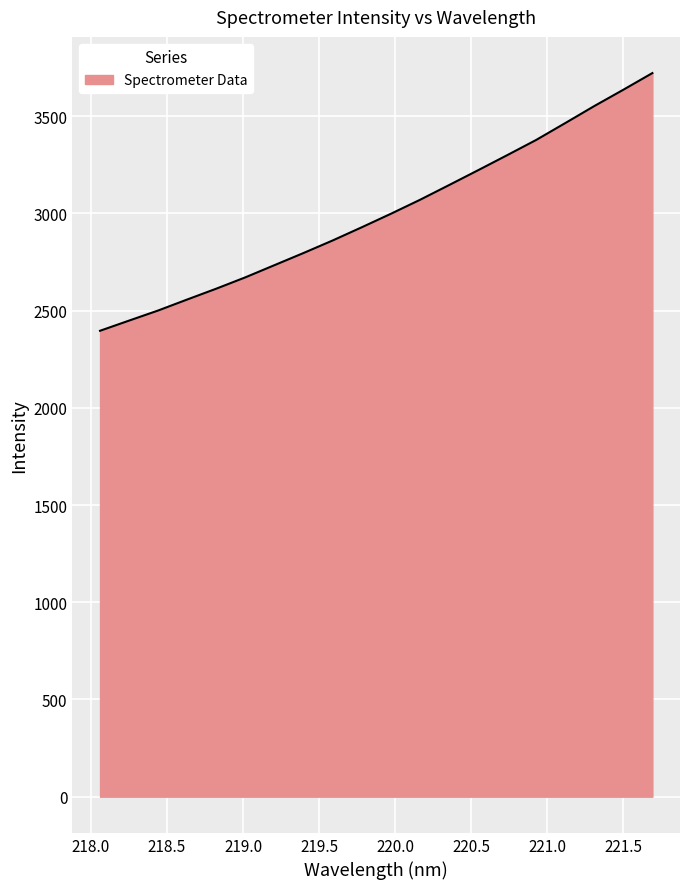

What is the greatest value displayed?

3721.5